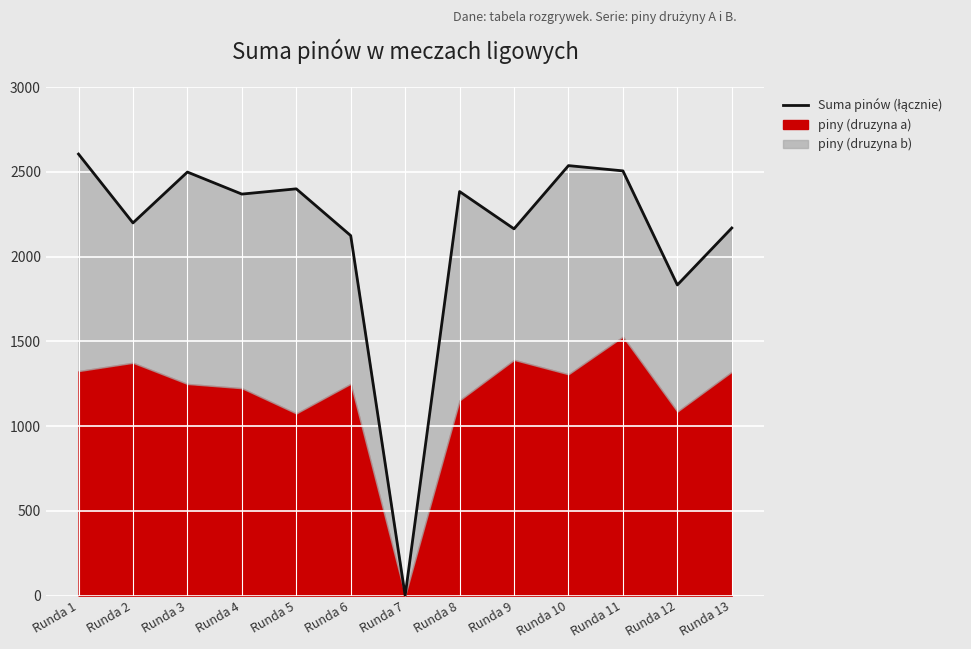

At which label is the value closest to 1302?

Runda 12